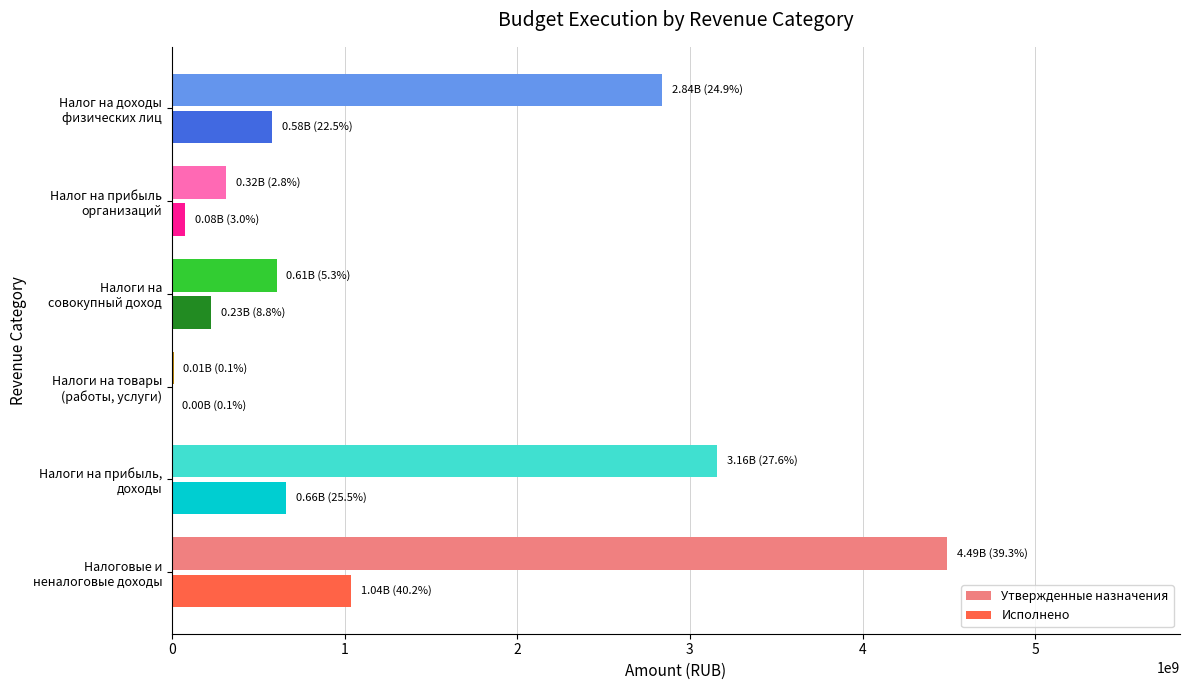

What is the maximum value for Исполнено?

1039094107.8